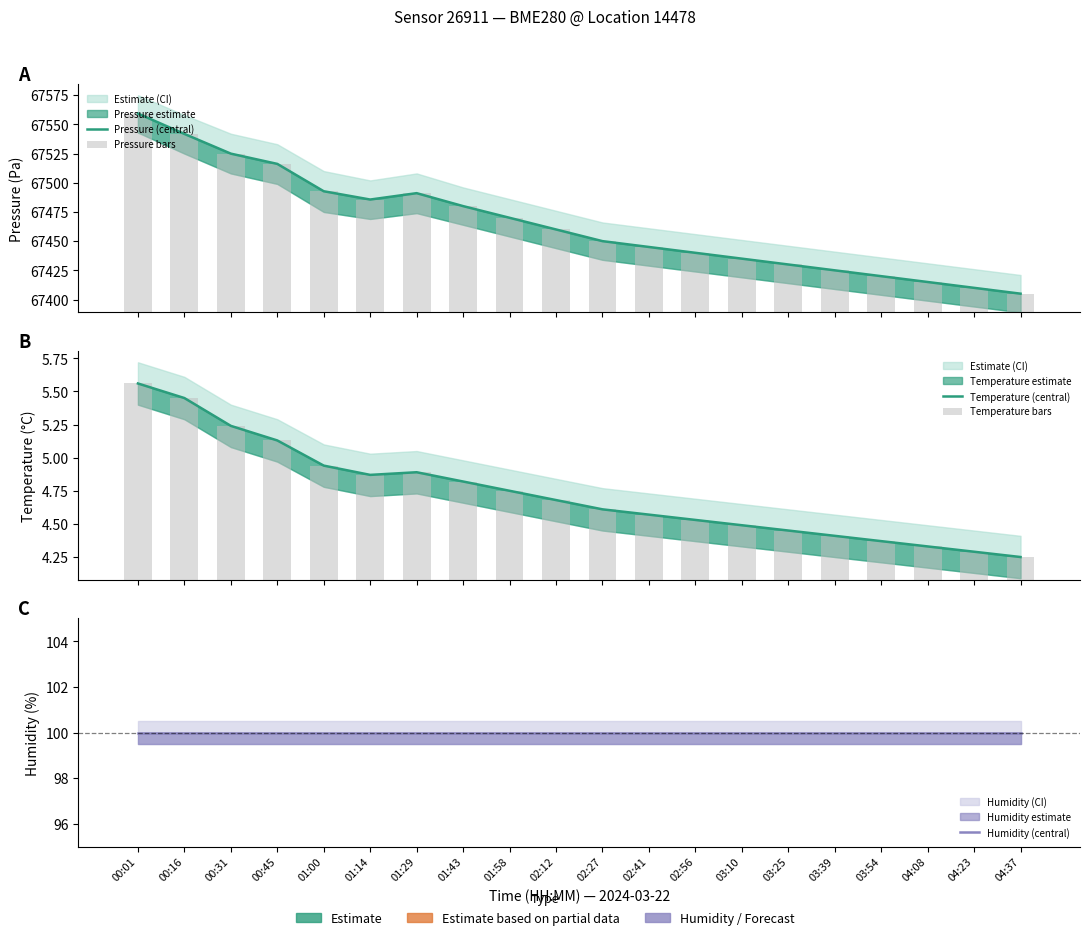

What is the value of the Humidity (central) bar at the 2nd from the left?

100.0